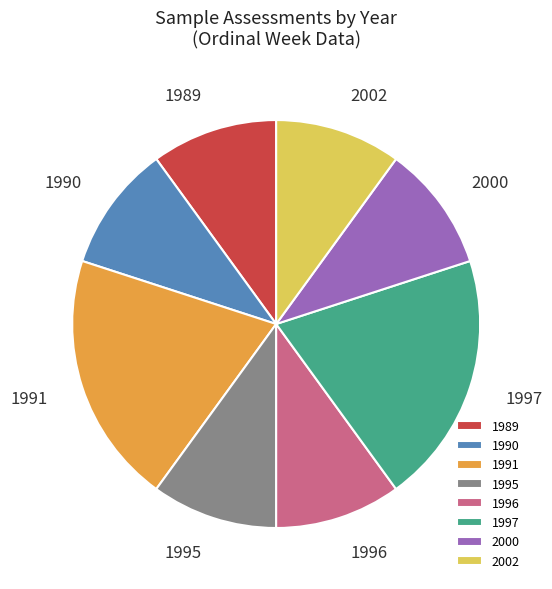

Does any single category account for the majority?

No